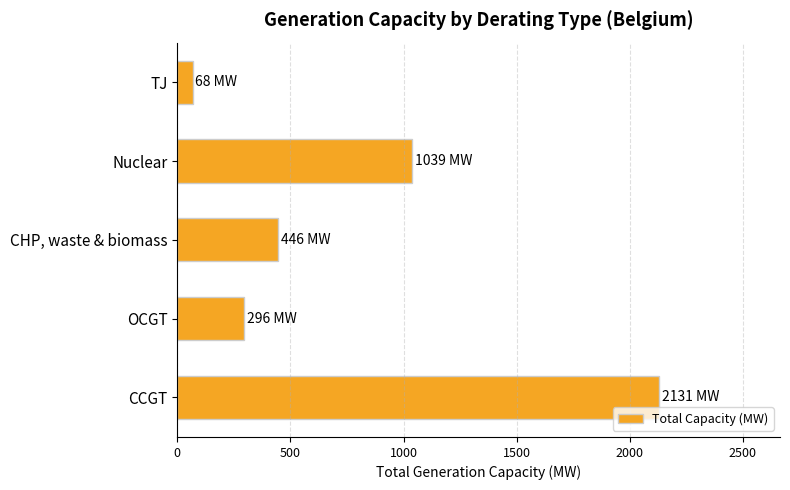

Count the number of data series in this chart.

1